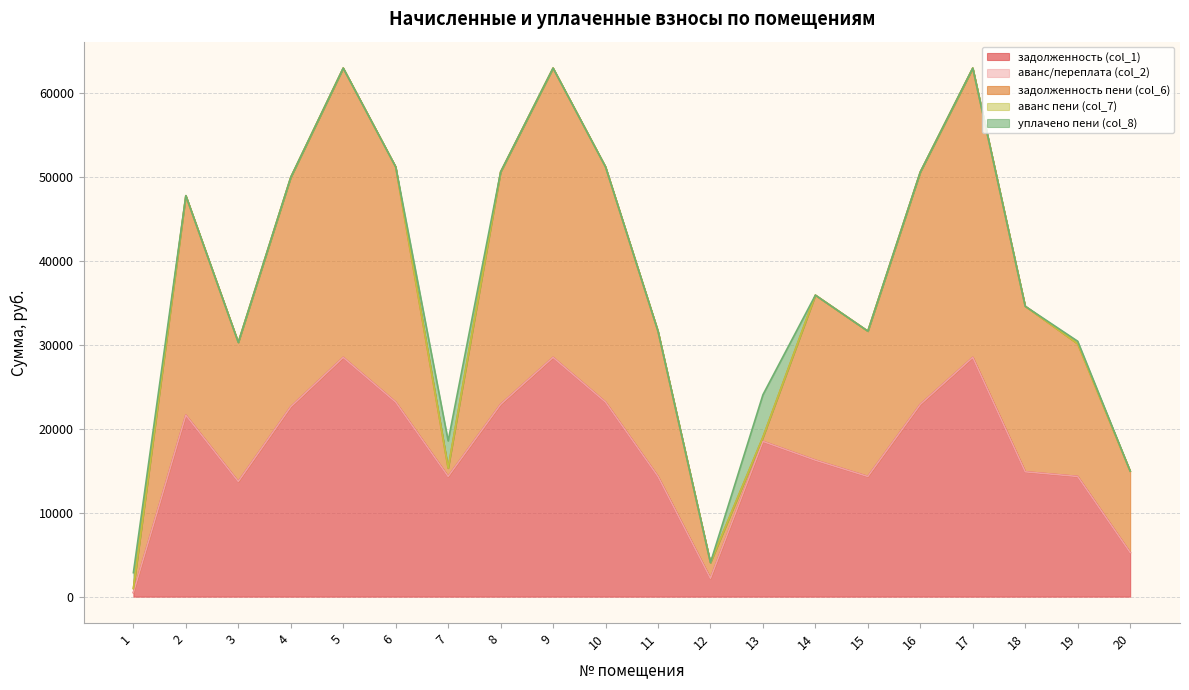

Where is аванс/переплата (col_2) nearest to the value 0?

1